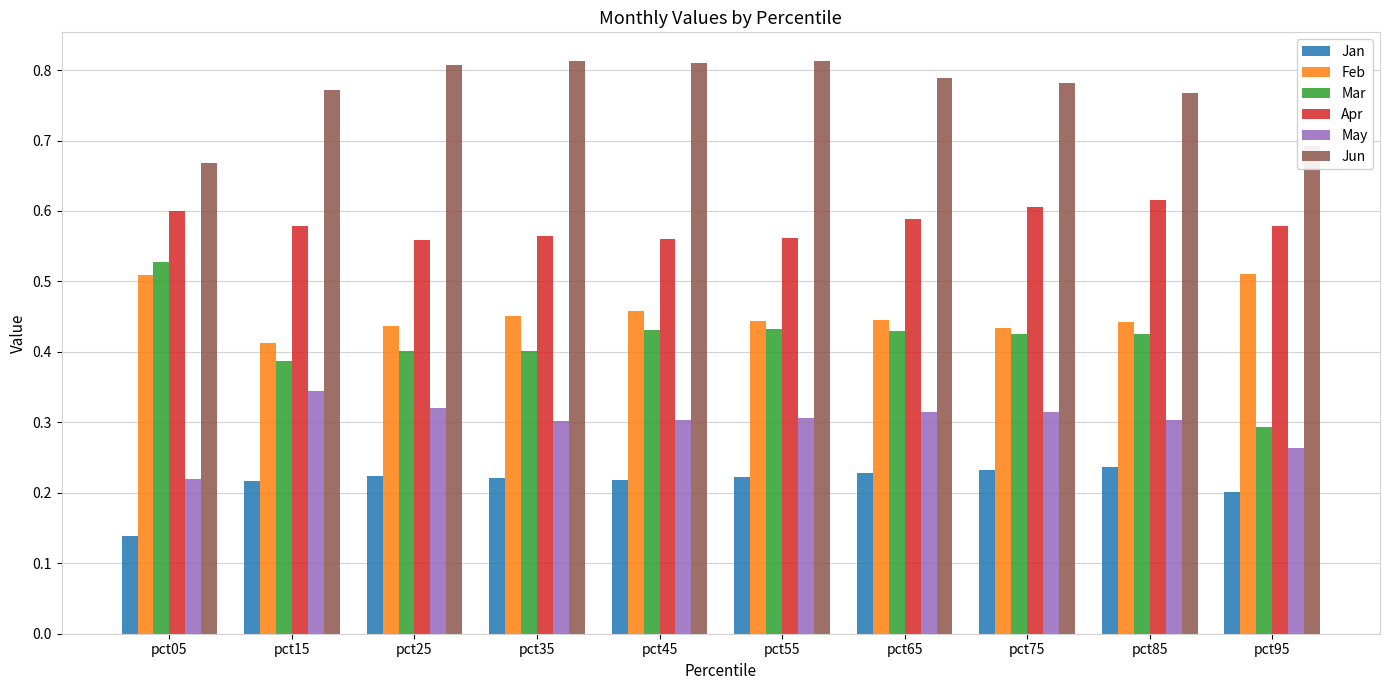

Between pct35 and pct95, which series saw the biggest shift?

Jun